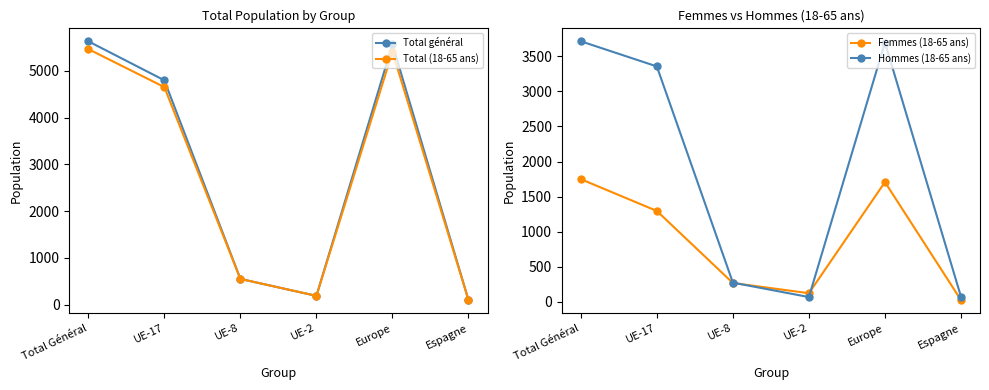

Which category has the lowest value in the Hommes (18-65 ans) series?

UE-2